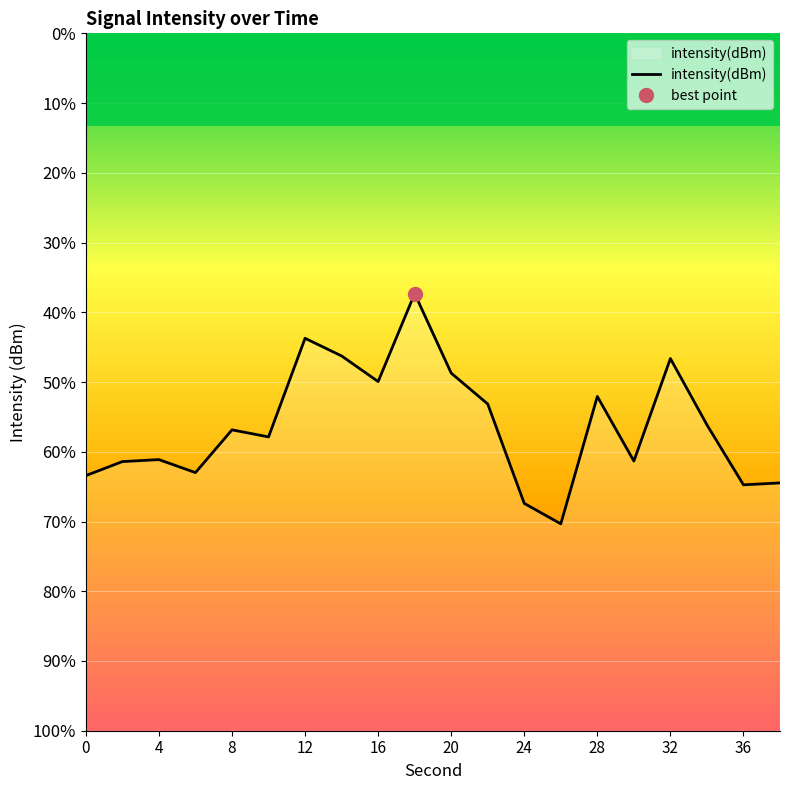

What is the greatest value displayed?

-120.6